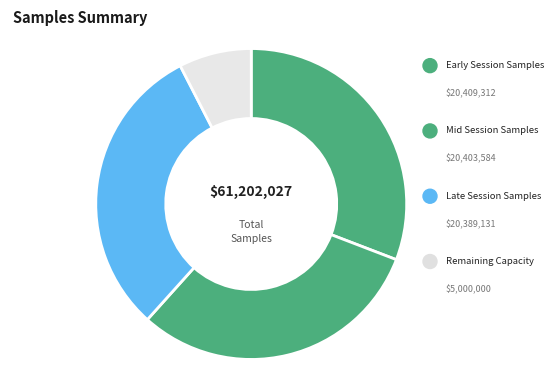

How many slices are in this pie chart?

4